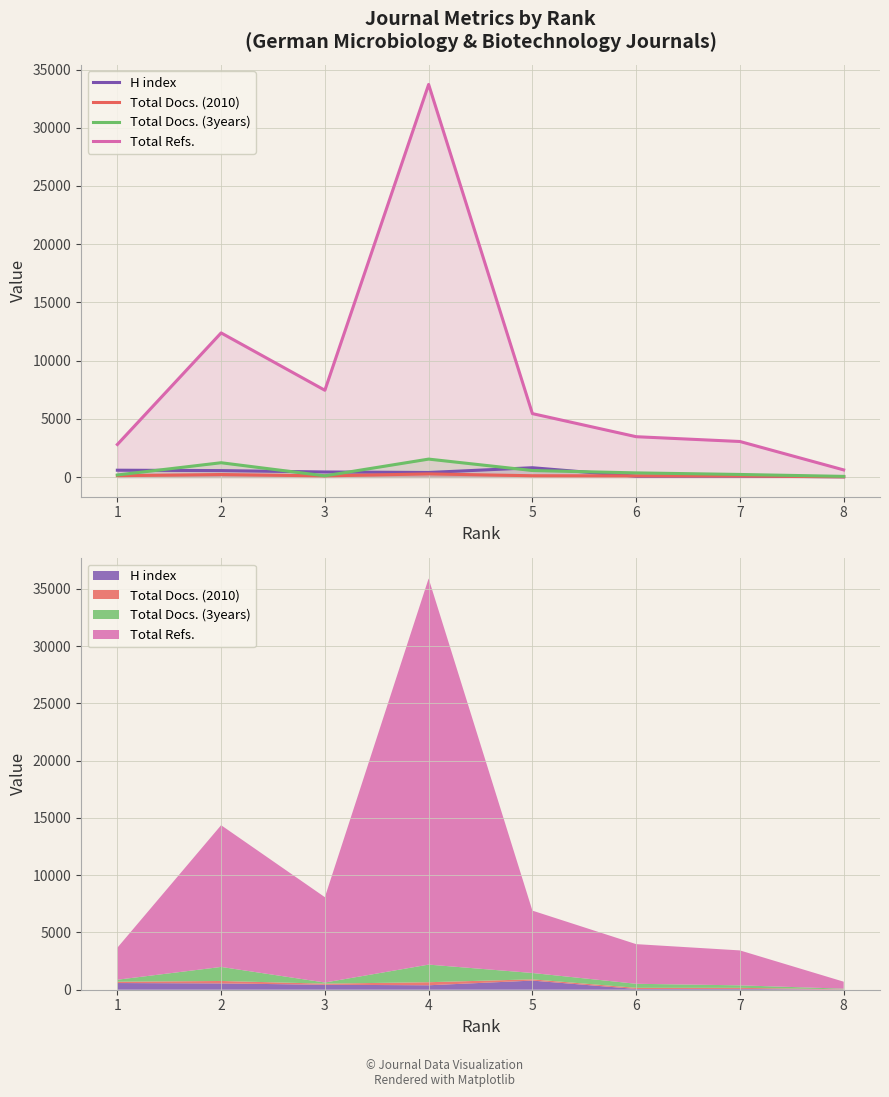

Where is the first local maximum for H index?

5